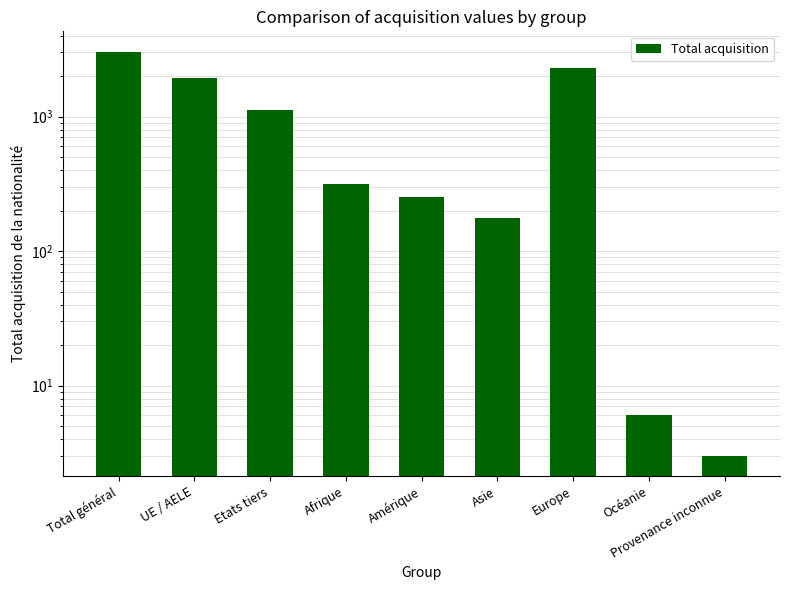

List the labels in order of value, smallest first.

Provenance inconnue, Océanie, Asie, Amérique, Afrique, Etats tiers, UE / AELE, Europe, Total général